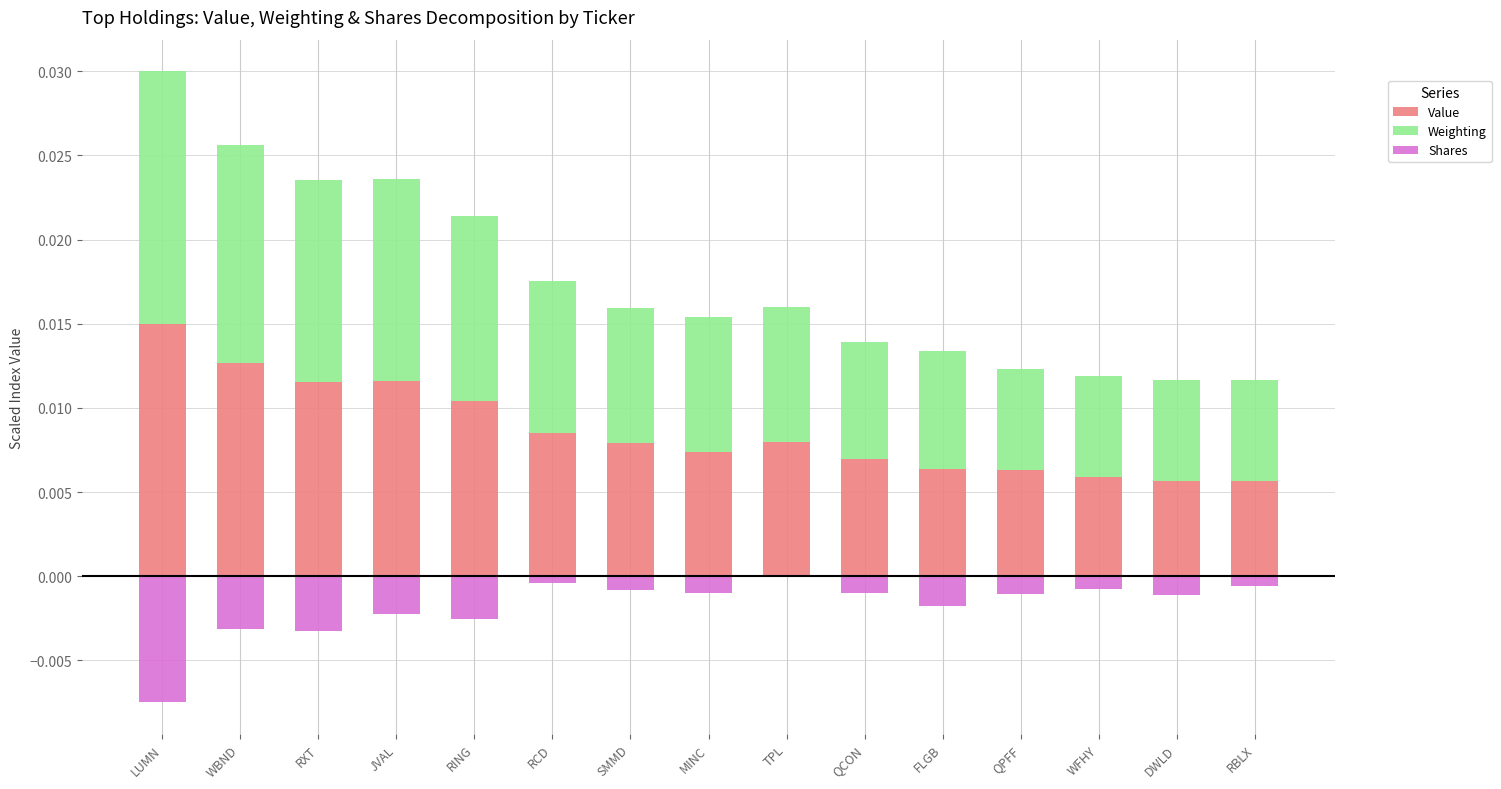

What is the label of the 9th bar from the left?

TPL